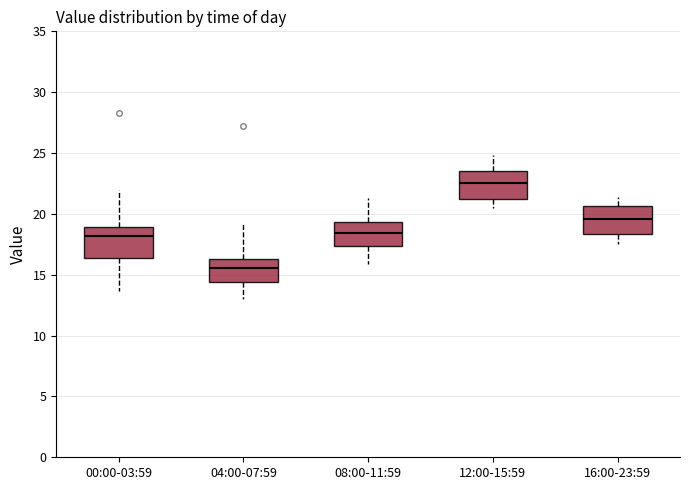

Reading left to right, transcribe this box plot: for each box, give where its median line is, the range the box spans, and where its two whiskers end, as read against the y-axis. The values are not printed on the chart, so give them approximately, as read against the axis.

00:00-03:59: median 18.0, box 16.5 to 19.0, whiskers 13.5 to 22.0
04:00-07:59: median 15.5, box 14.5 to 16.5, whiskers 13.0 to 19.0
08:00-11:59: median 18.5, box 17.5 to 19.5, whiskers 16.0 to 21.5
12:00-15:59: median 22.5, box 21.5 to 23.5, whiskers 20.5 to 25.0
16:00-23:59: median 19.5, box 18.5 to 20.5, whiskers 17.5 to 21.5